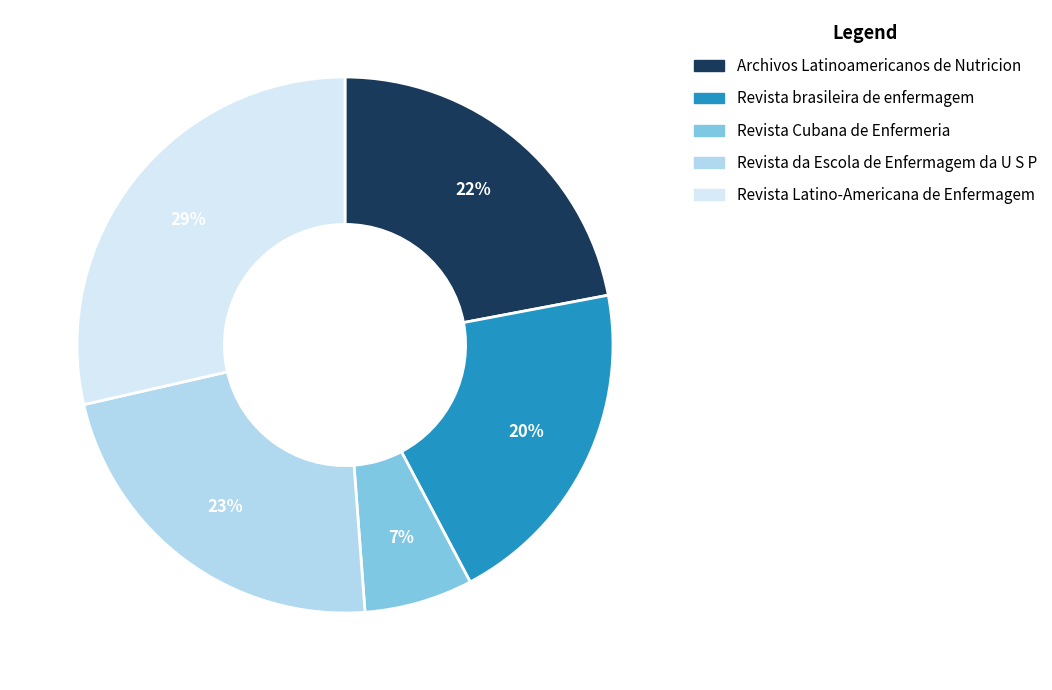

True or false: Revista Cubana de Enfermeria accounts for 20% of the total.

False